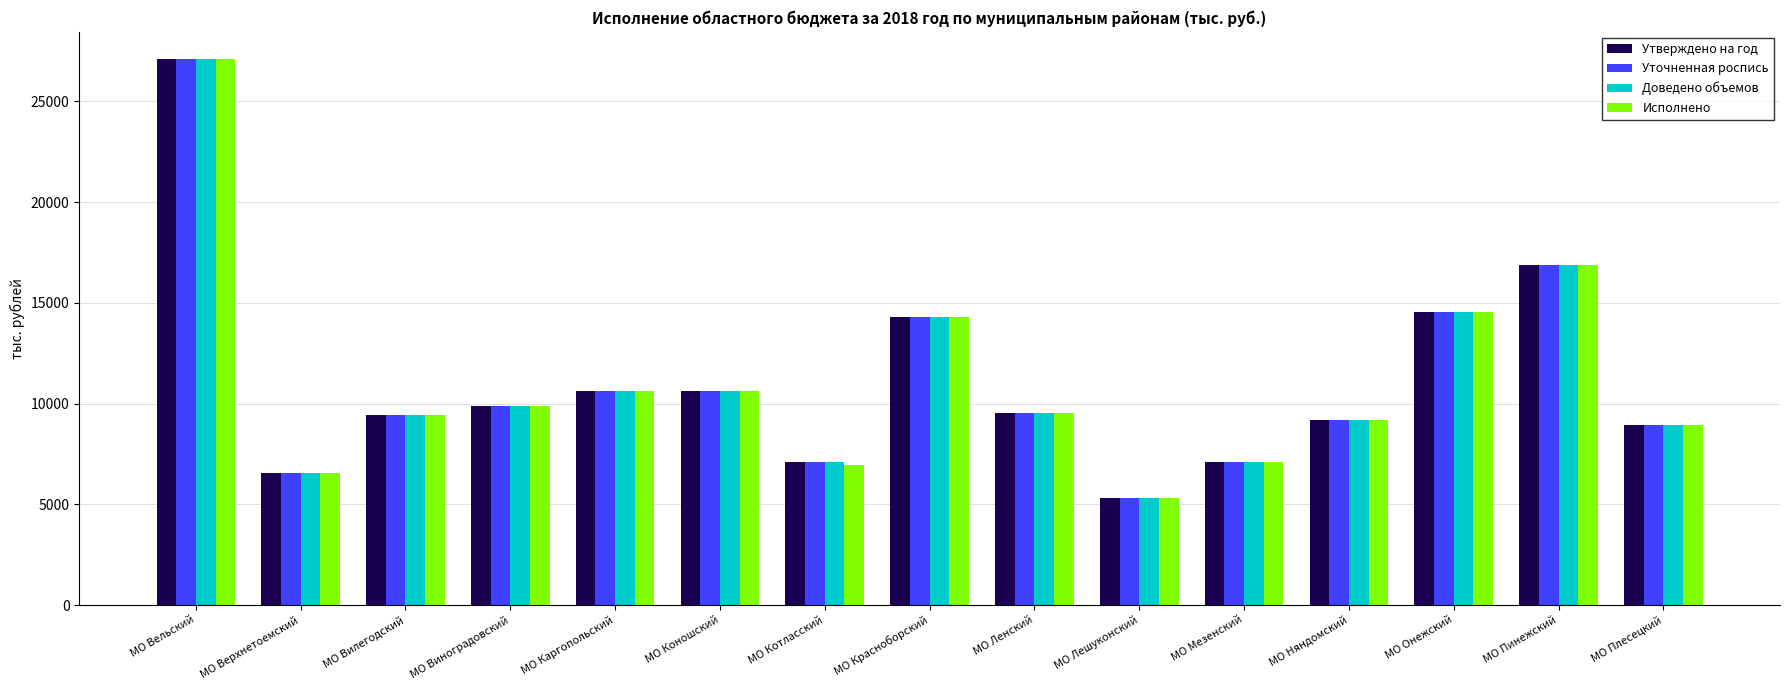

What is the spread (max minus min) of values at МО Котласский?

185.0